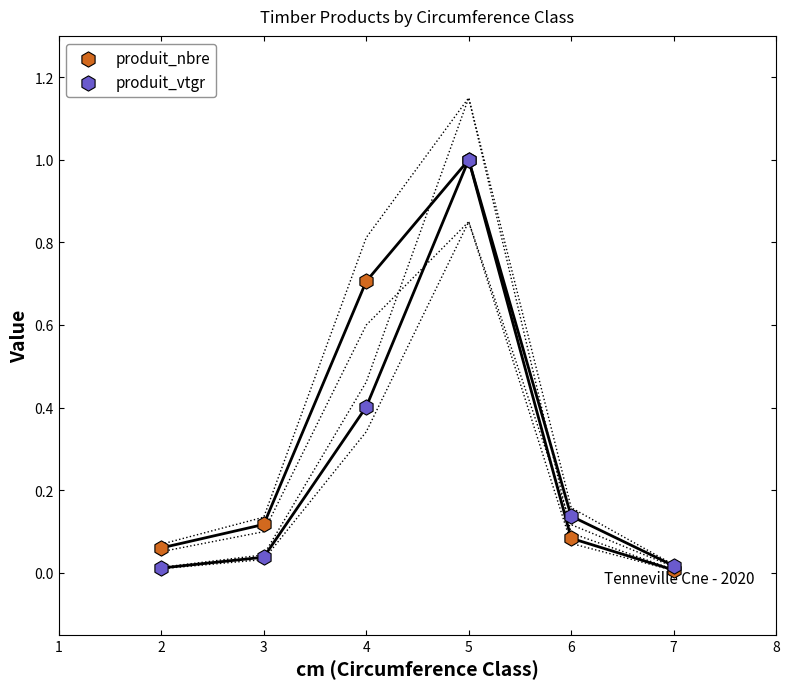

Which series has the largest total across all categories?

produit_nbre